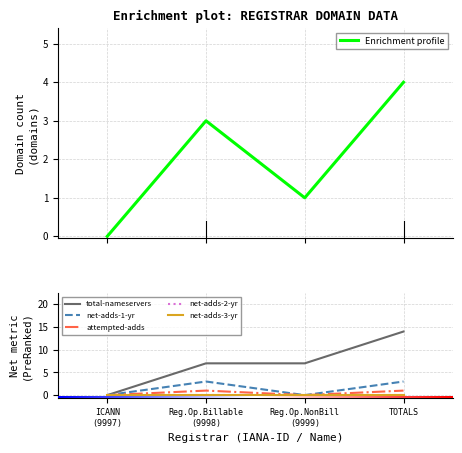

How many interior local peaks does the Enrichment profile series have?

1